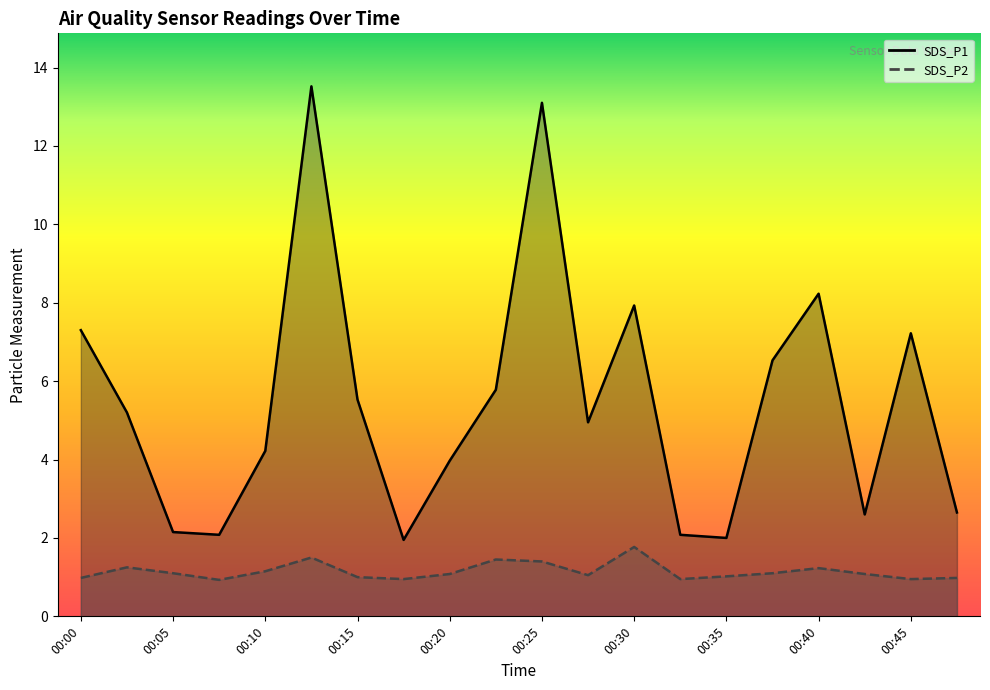

At which category is the sum across all series the highest?

00:13